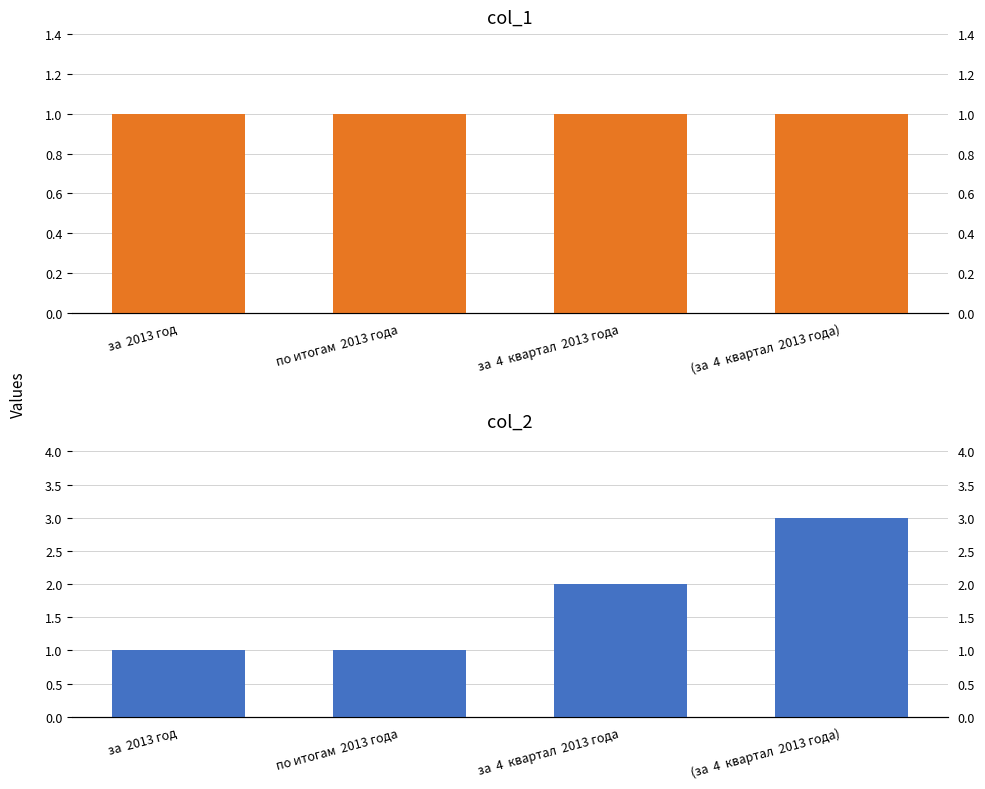

What position from the left is по итогам  2013 года?

2